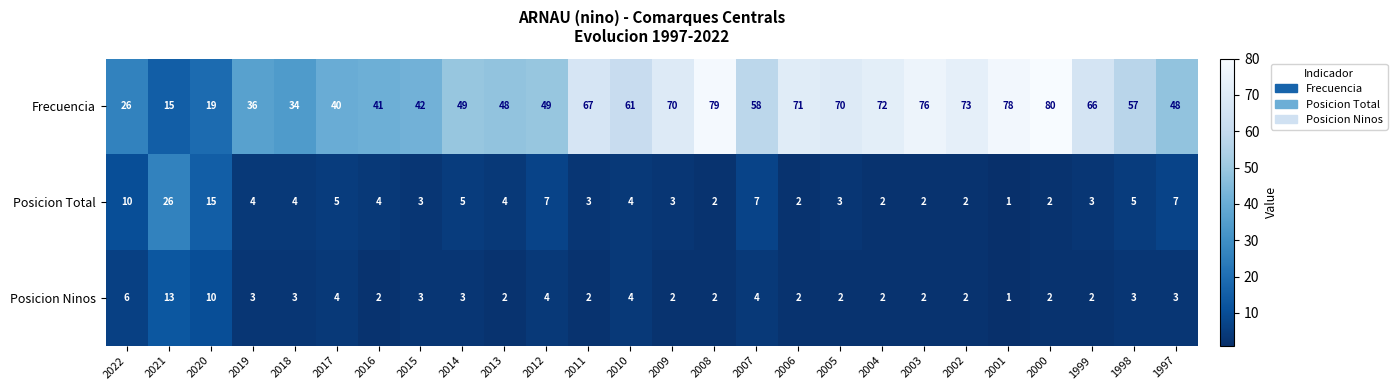

At which category is the sum across all series the highest?

2000